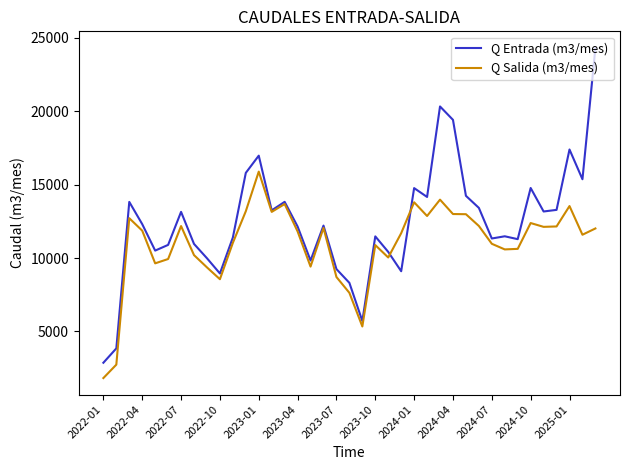

Which series has the largest range (max minus min)?

Q Entrada (m3/mes)